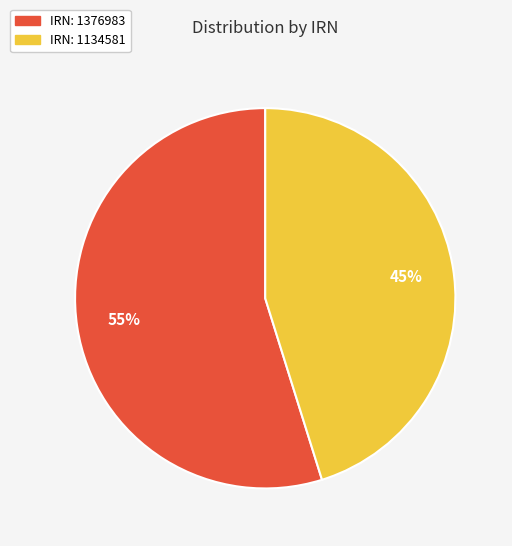

What is the majority slice?

IRN: 1376983